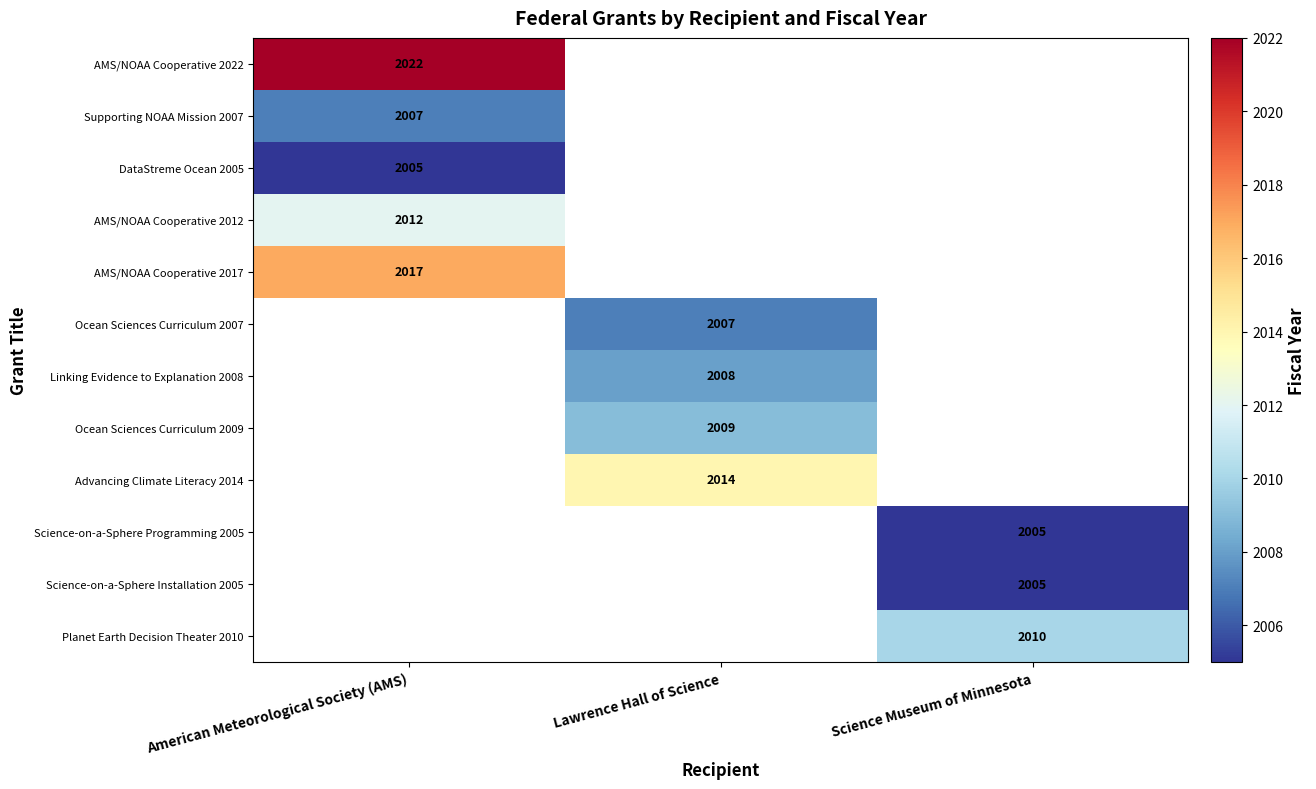

Which has a higher value, Science Museum of Minnesota or Lawrence Hall of Science?

Lawrence Hall of Science